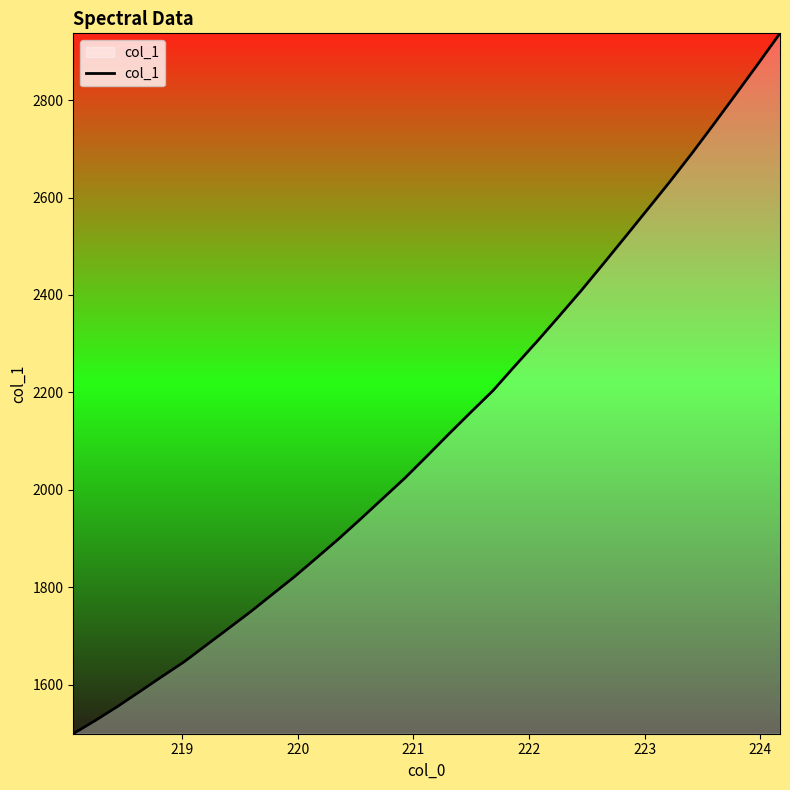

What is the average value?

2121.6